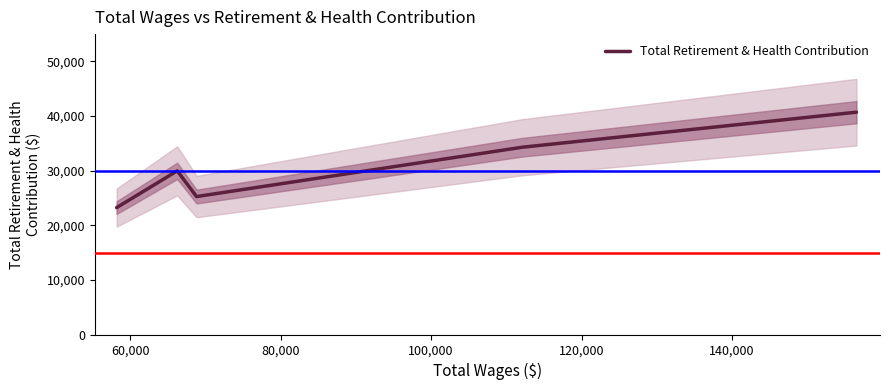

The chart shows a value of 44343 at 100,000. True or false?

False